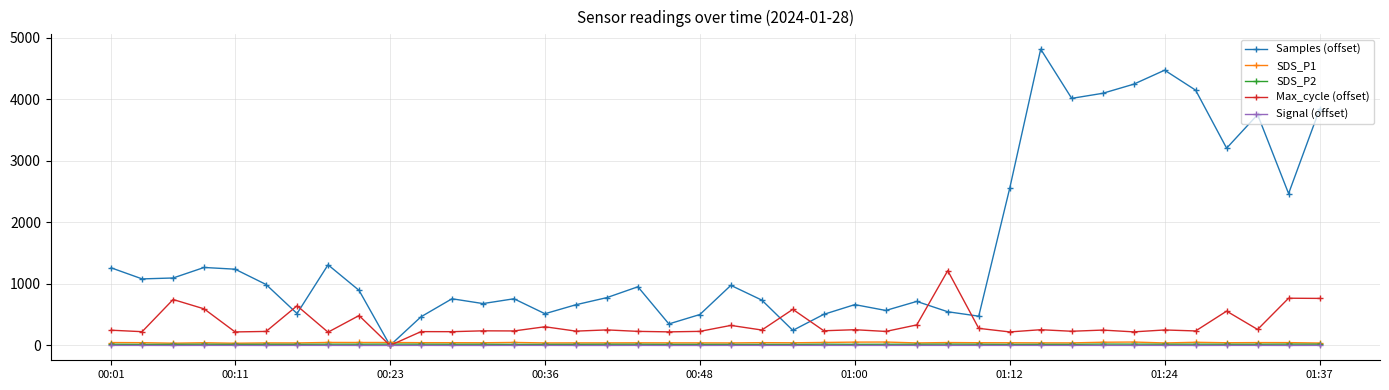

What are all the series names shown in the legend?

Samples (offset), SDS_P1, SDS_P2, Max_cycle (offset), Signal (offset)